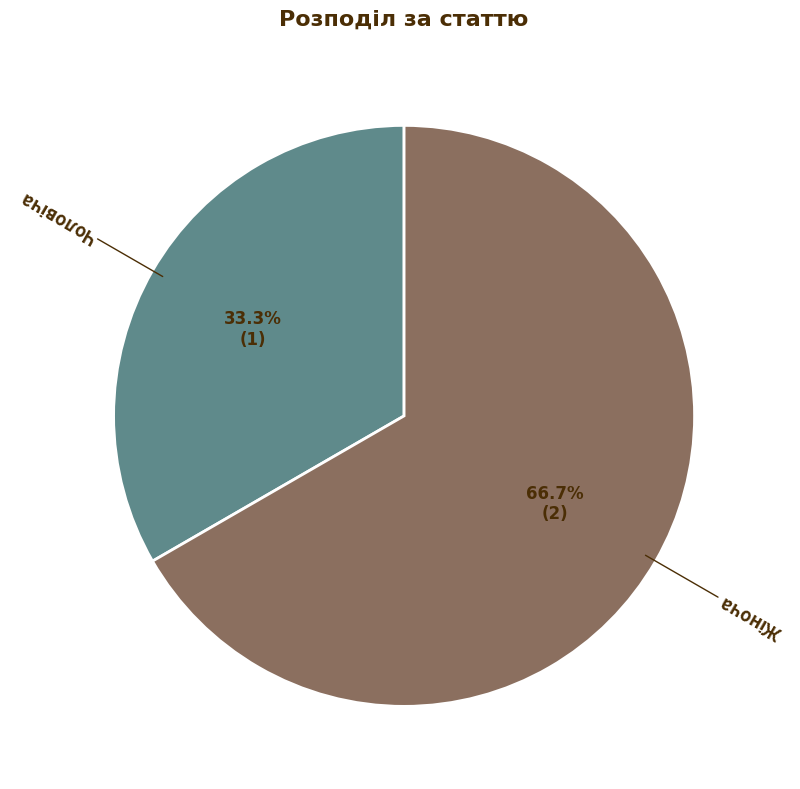

Does any single category account for the majority?

Yes